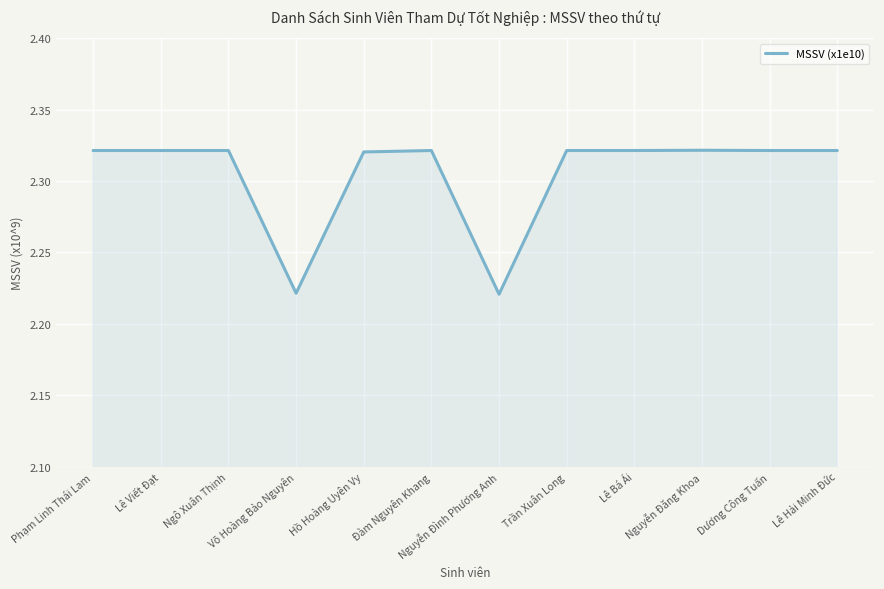

Rank the categories by value from highest to lowest.

Nguyễn Đăng Khoa, Lê Bá Ái, Dương Công Tuấn, Ngô Xuân Thịnh, Lê Hải Minh Đức, Trần Xuân Long, Phạm Linh Thái Lam, Đàm Nguyên Khang, Lê Viết Đạt, Hồ Hoàng Uyên Vy, Võ Hoàng Bảo Nguyên, Nguyễn Đình Phương Anh